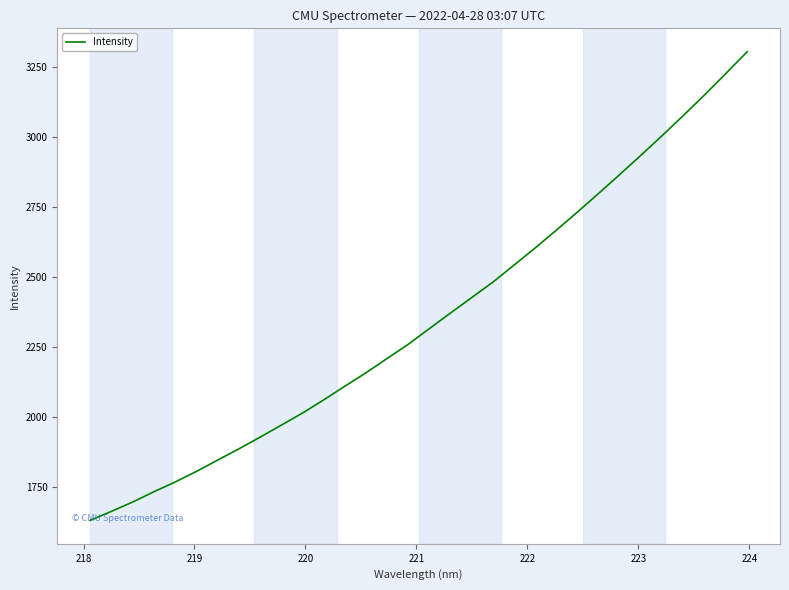

What is the difference between the maximum and minimum values?

1674.3